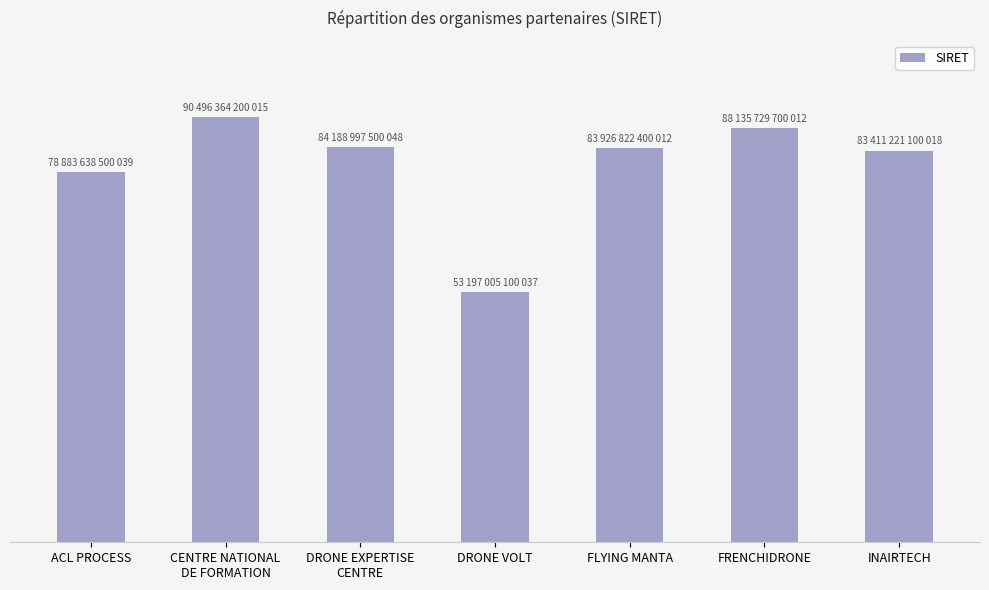

True or false: the data shows 149397561460406 at DRONE EXPERTISE
CENTRE.

False